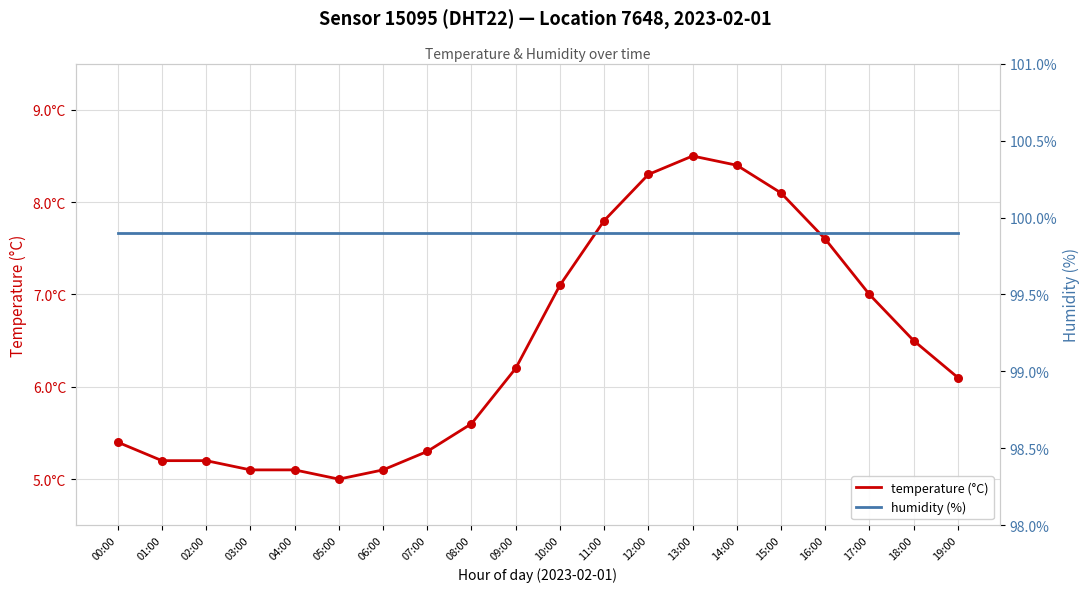

Which series has the largest Y range (max minus min)?

temperature (°C)